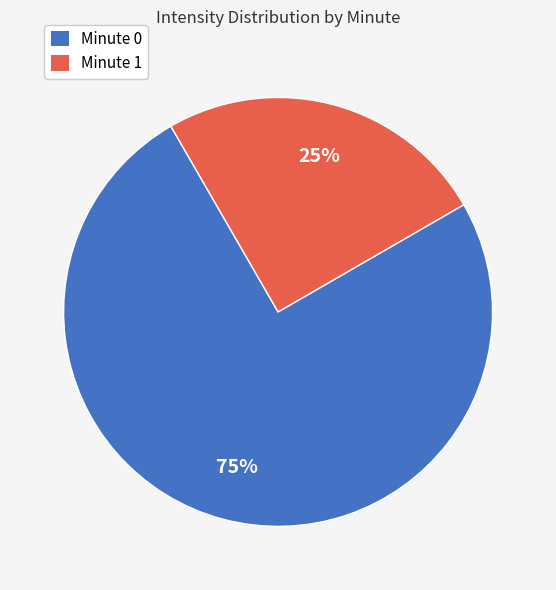

Is it true that Minute 1 is 25% of the pie?

True